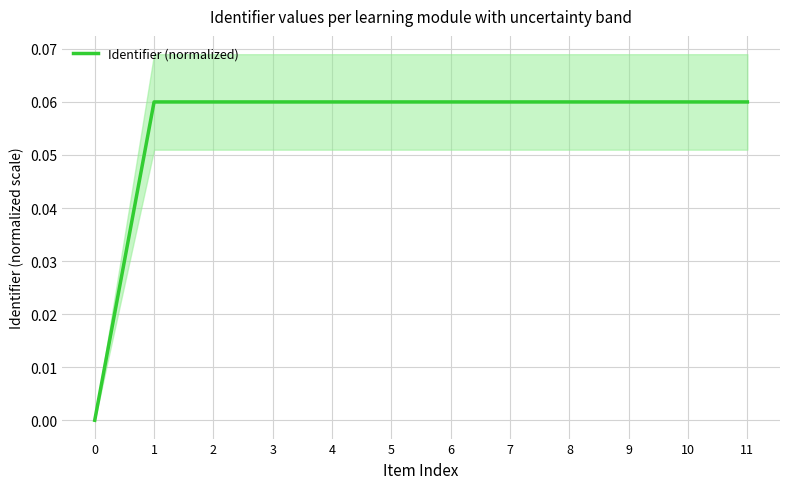

What is the value of the 6th point from the left?

0.1